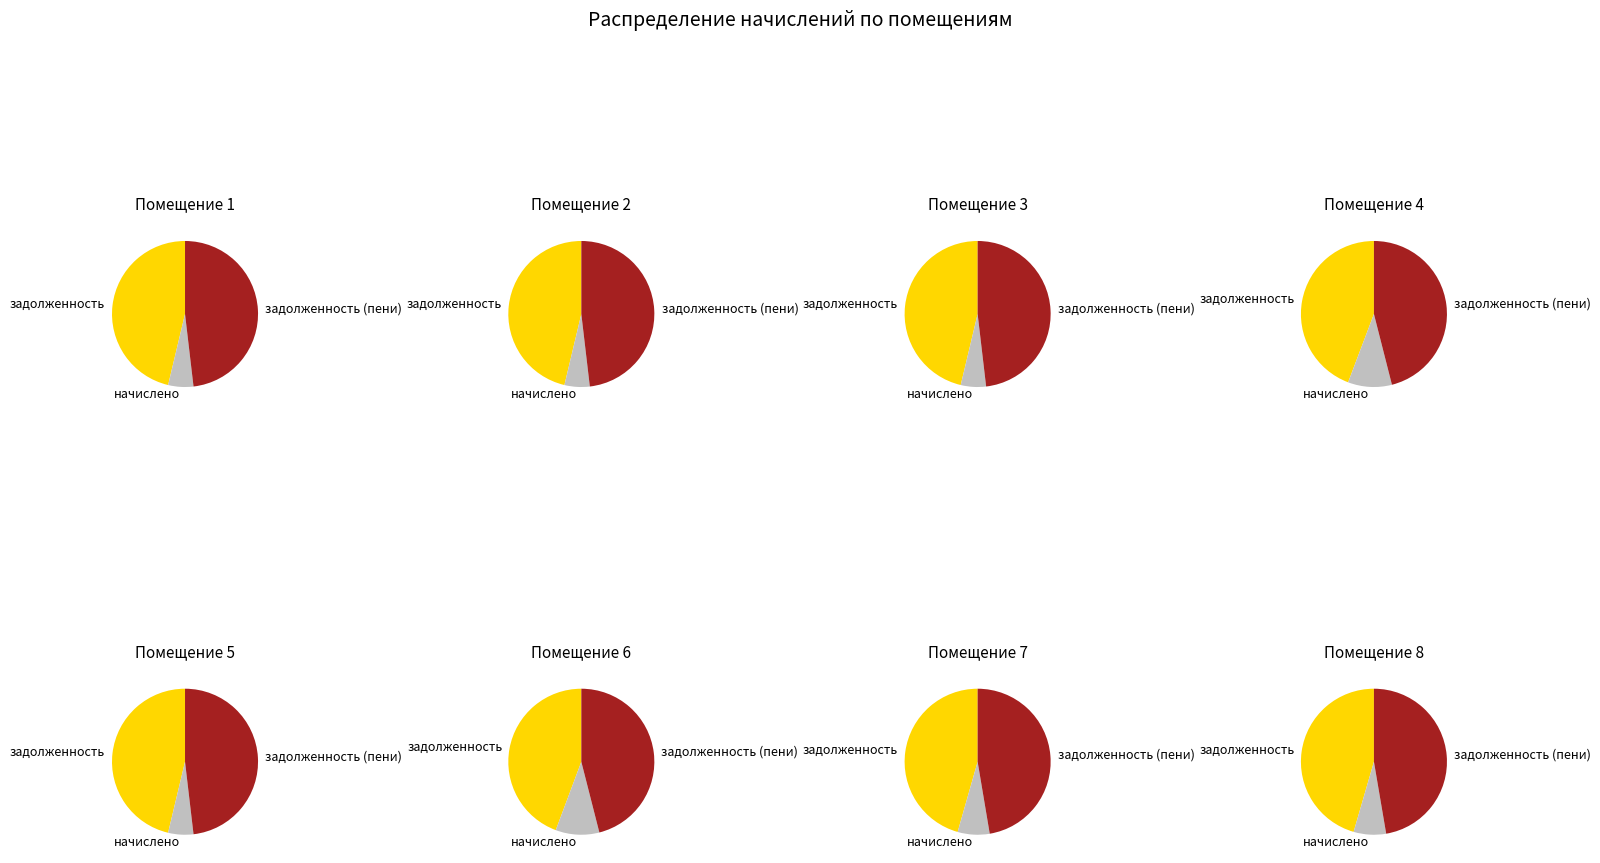

To the nearest percent, what is the combined percentage of 7 and 4?

30%